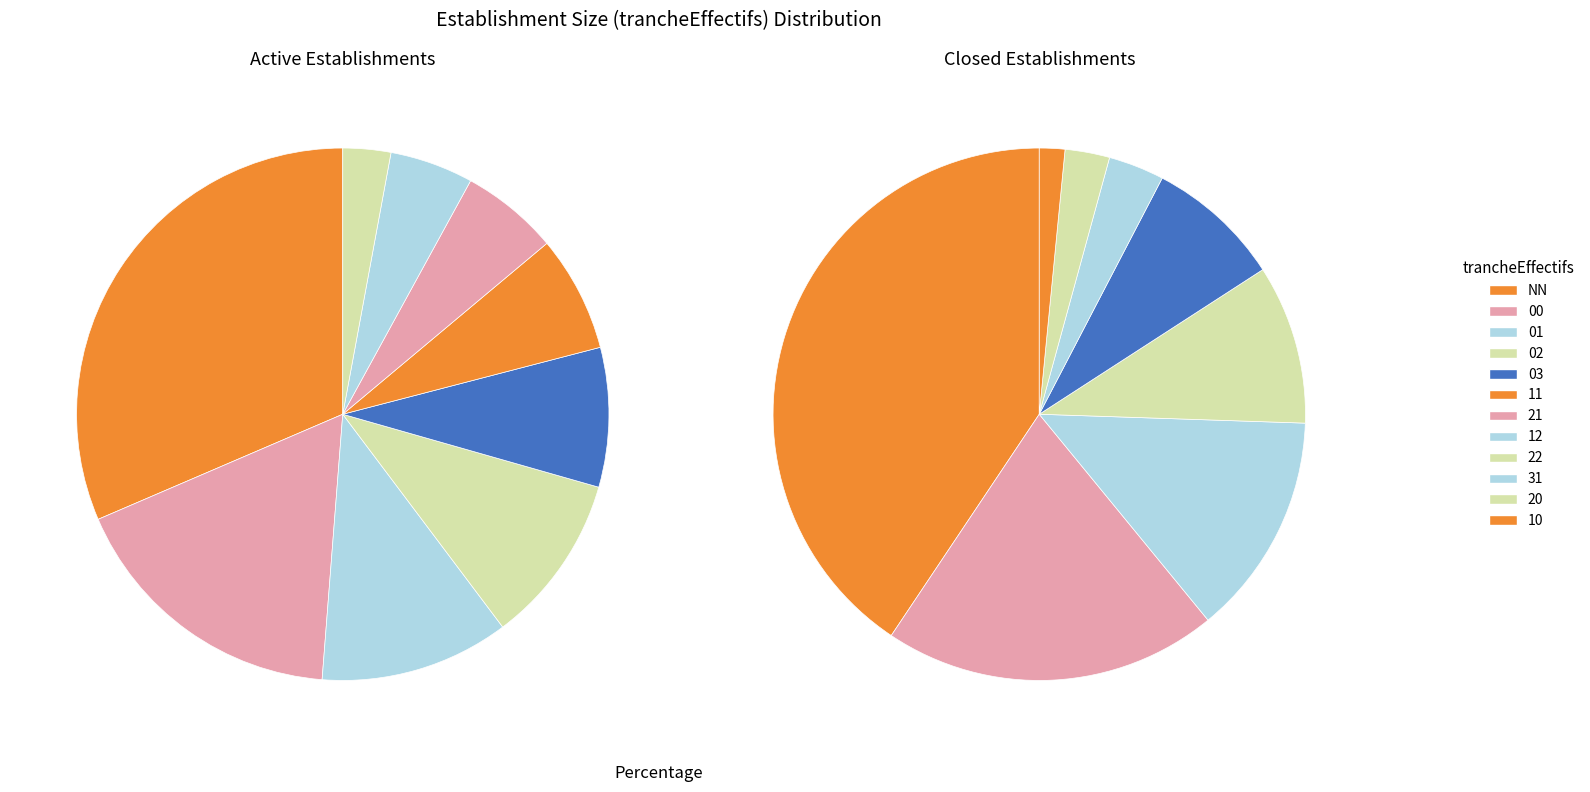

Rank the categories by value from highest to lowest.

NN, 00, 01, 02, 03, 11, 21, 12, 22, 31, 20, 10